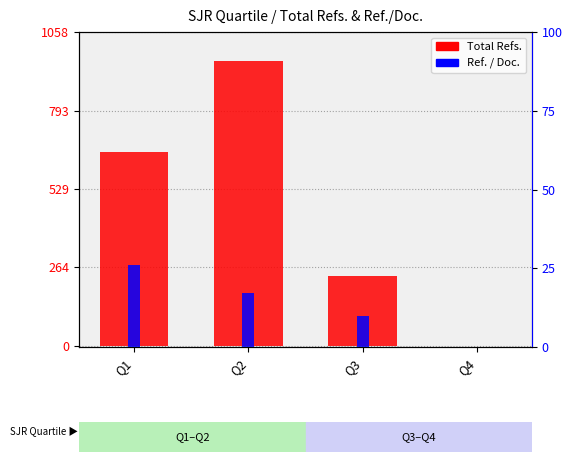

What is the sum of the Ref. / Doc. values at Q4 and Q1?

26